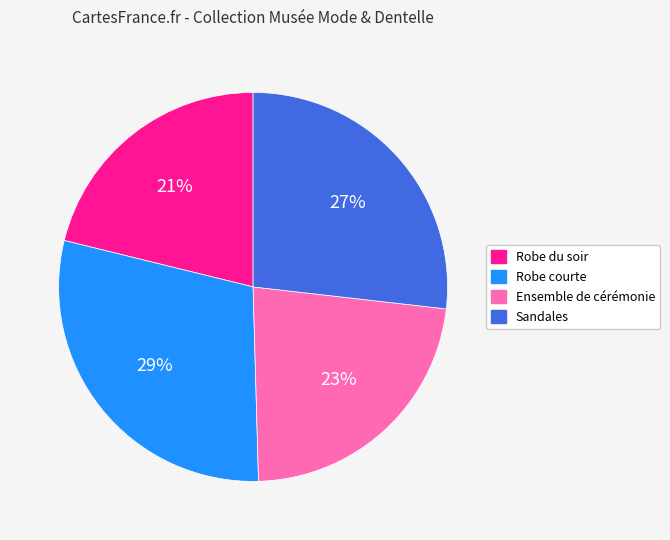

What percentage is the Robe du soir slice, to the nearest percent?

21%